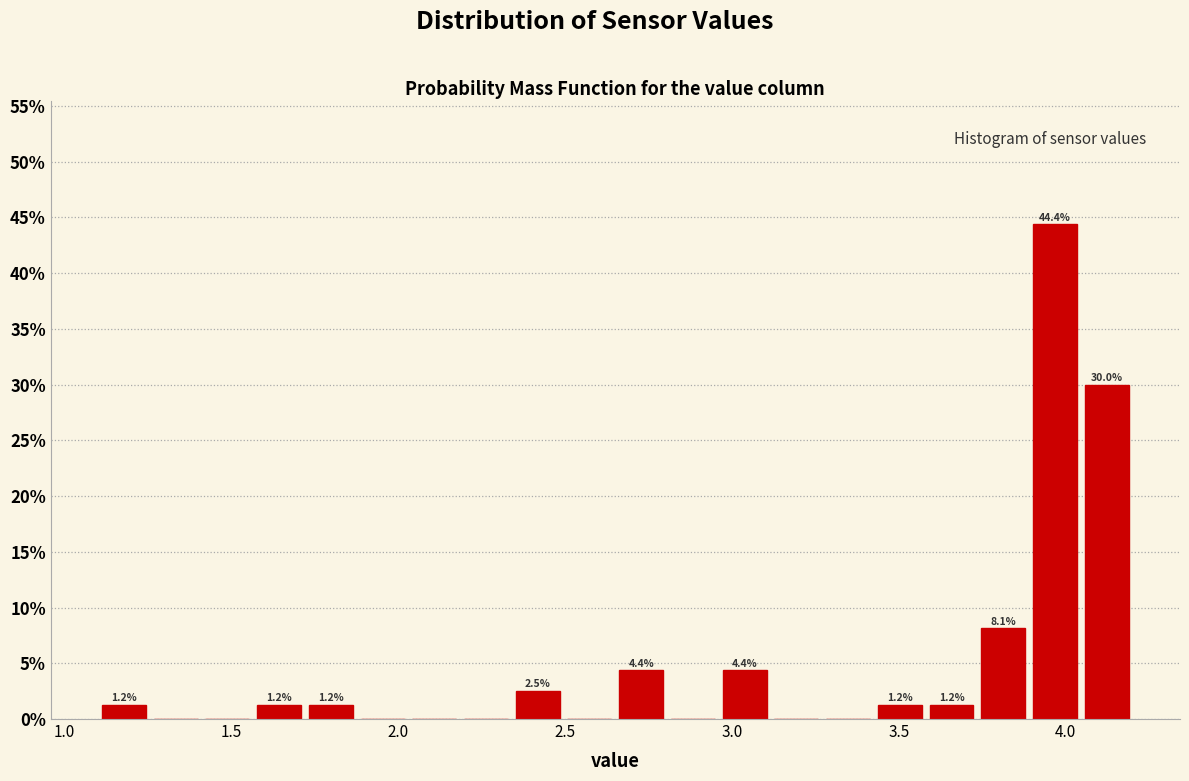

Around what value on the x-axis is the tallest bar? Give the approximate position of its centre, as read against the axis.

3.95